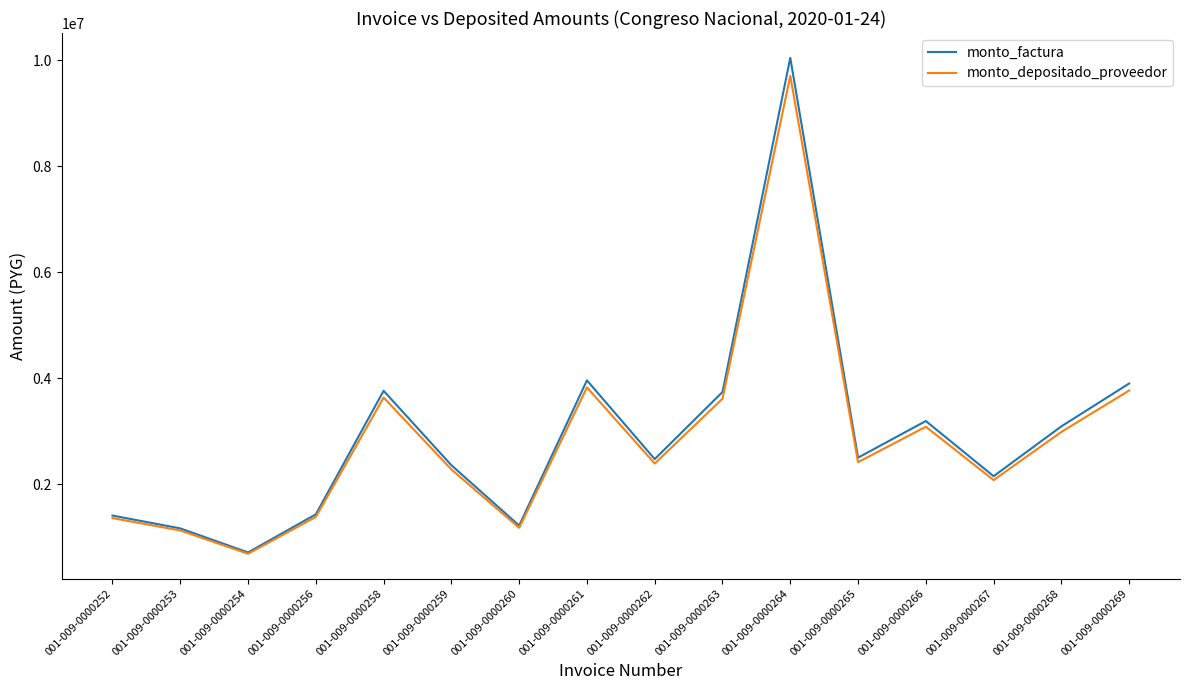

Is this an area chart (filled region under the line)?

No